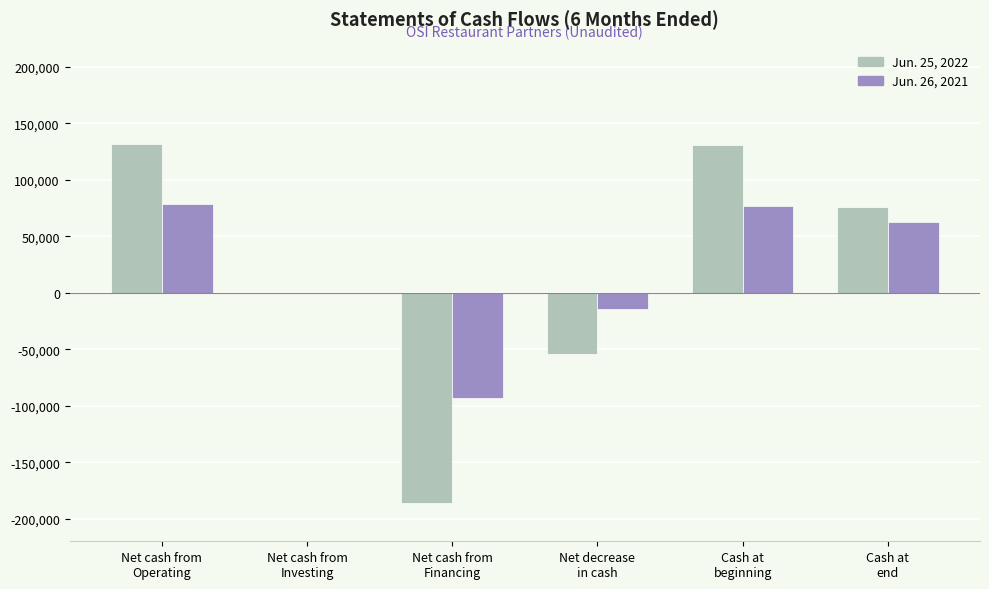

Count the number of data series in this chart.

2